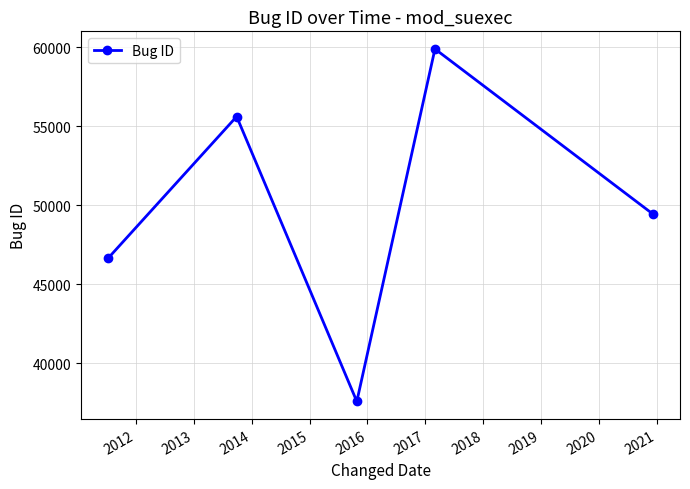

What is the smallest value displayed?

37564